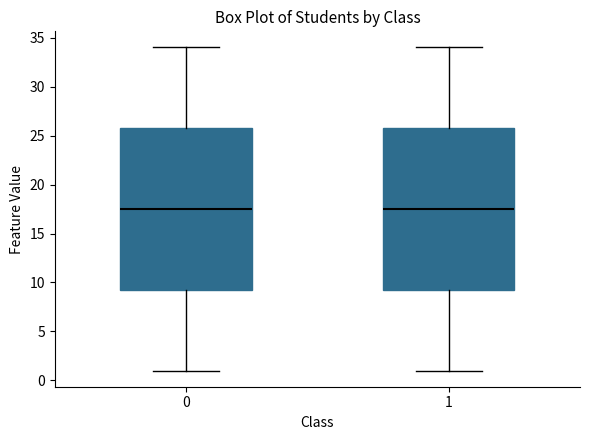

Reading left to right, read every box against the y-axis: the position of its median line, the range the box covers, and the ends of its whiskers. The values are not printed on the chart, so give them approximately, as read against the axis.

0: median 17.5, box 9.5 to 26.0, whiskers 1.0 to 34.0
1: median 17.5, box 9.5 to 26.0, whiskers 1.0 to 34.0